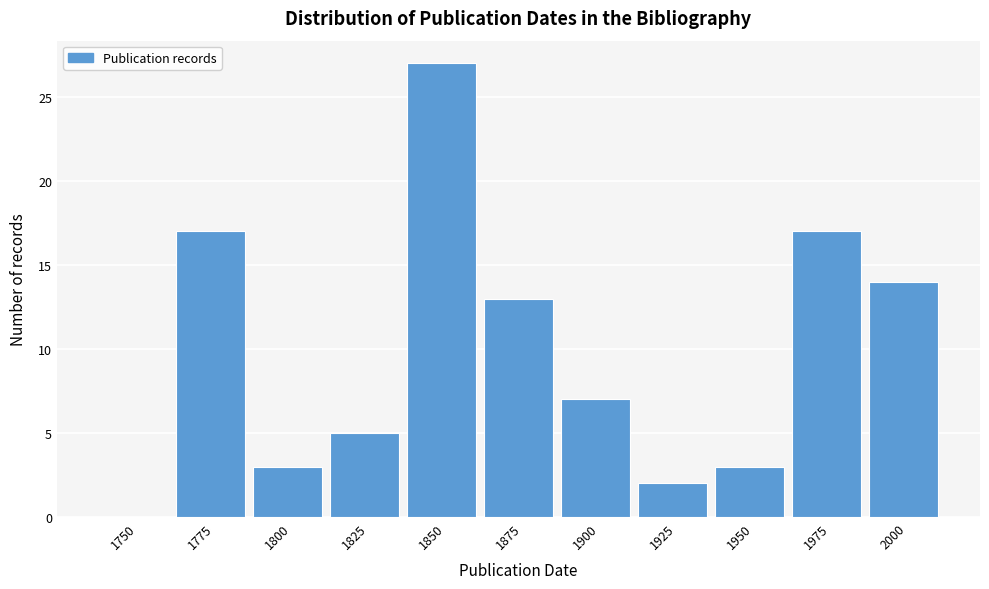

Reading left to right, transcribe all the data shown in this chart.

1750=0	1775=17	1800=3	1825=5	1850=27	1875=13	1900=7	1925=2	1950=3	1975=17	2000=14